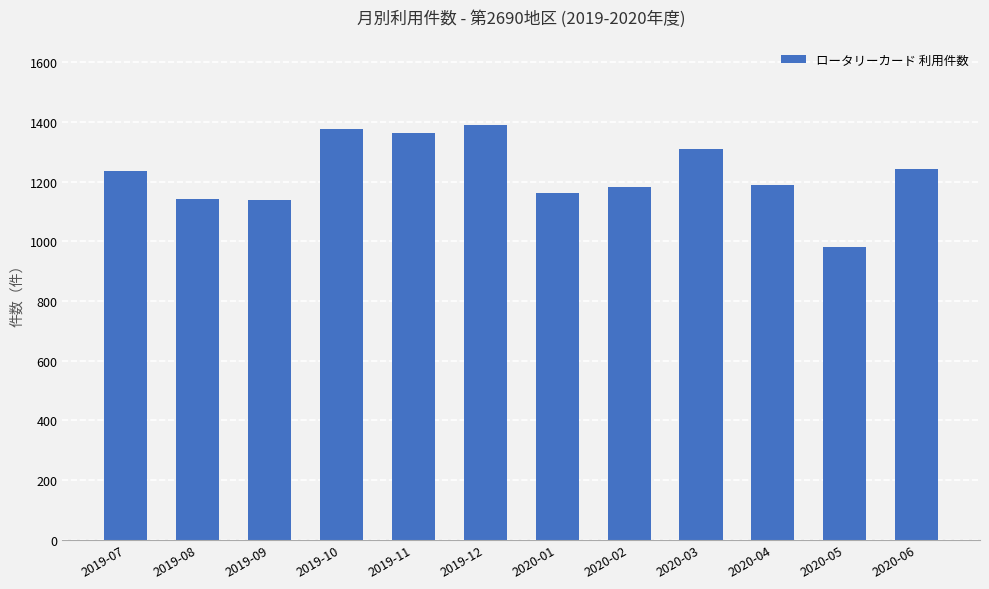

How many values are below 1236?

6